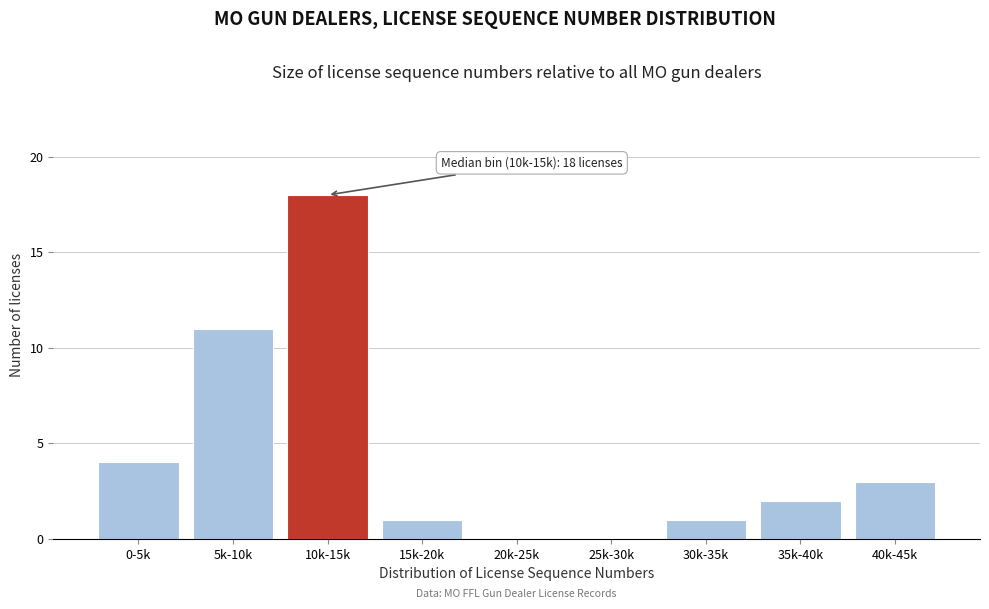

Reading right to left, extract all data points from this chart.

40k-45k=3	35k-40k=2	30k-35k=1	25k-30k=0	20k-25k=0	15k-20k=1	10k-15k=18	5k-10k=11	0-5k=4